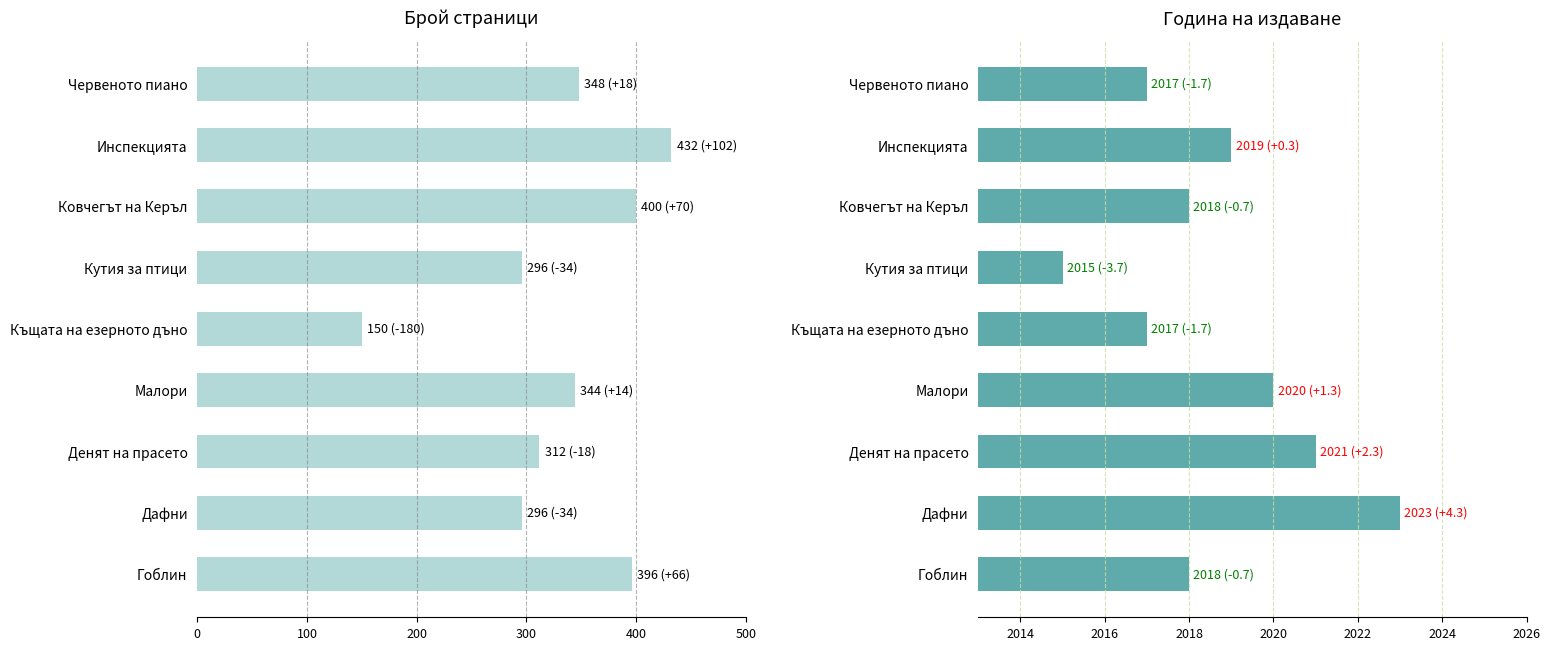

The value of publishingYear at Червеното пиано is 3116. True or false?

False